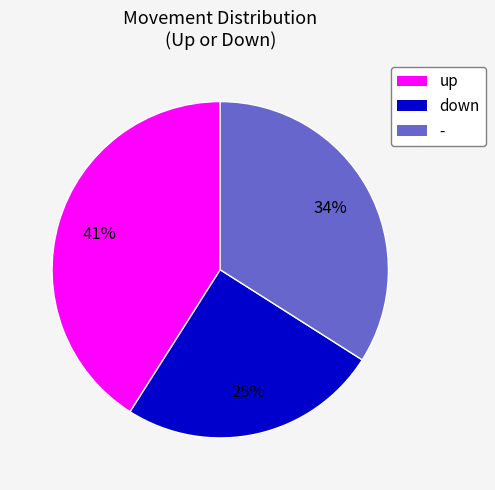

Between - and down, which is larger?

-